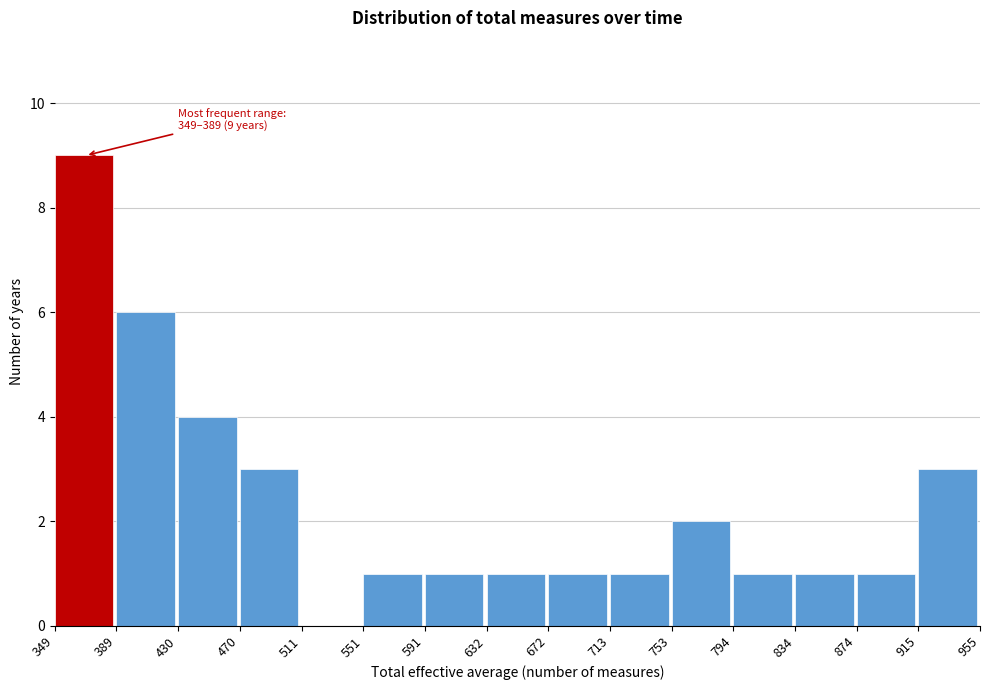

Which range on the x-axis has the tallest bar?

349 to 389